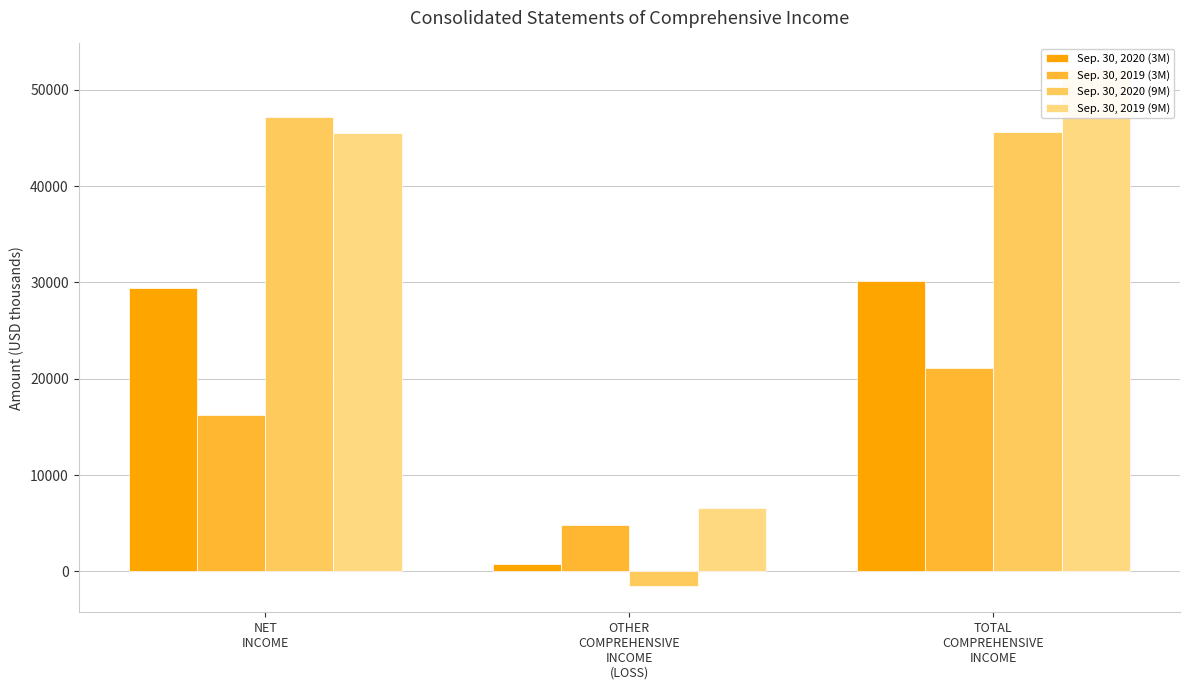

How many values in the Sep. 30, 2019 (3M) series are below 16270?

1